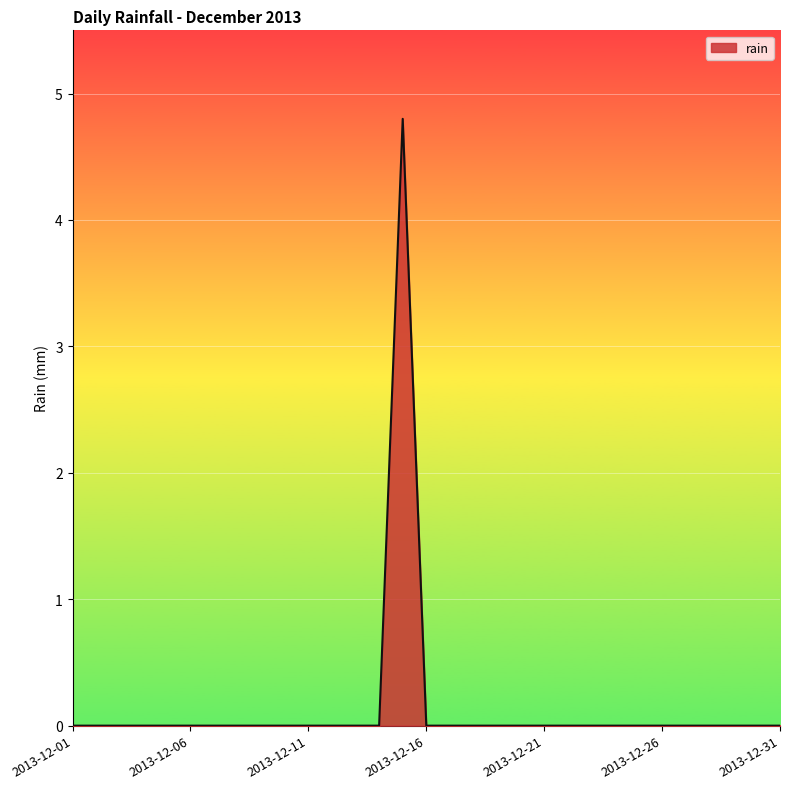

What is the maximum value shown in the chart?

4.8